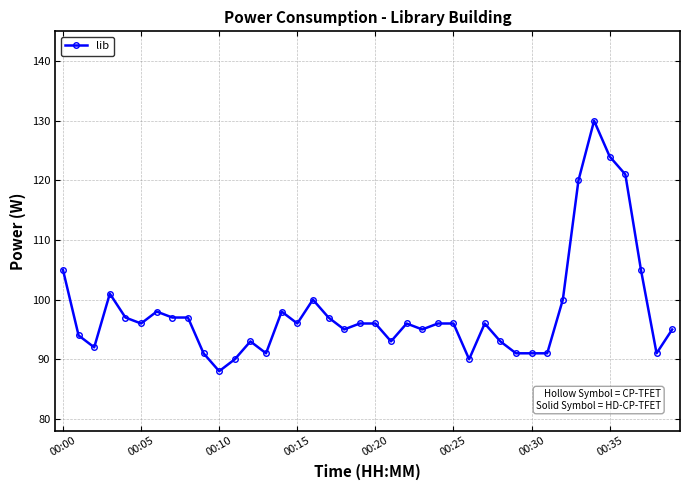

True or false: there are more than 2 points higher than both neighbors.

True